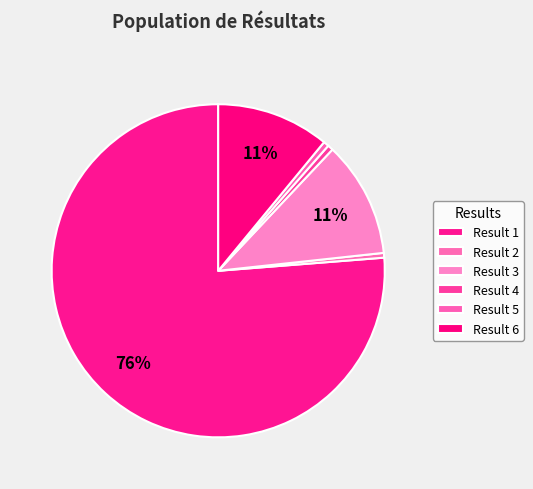

To the nearest percent, what is the average slice percentage?

17%